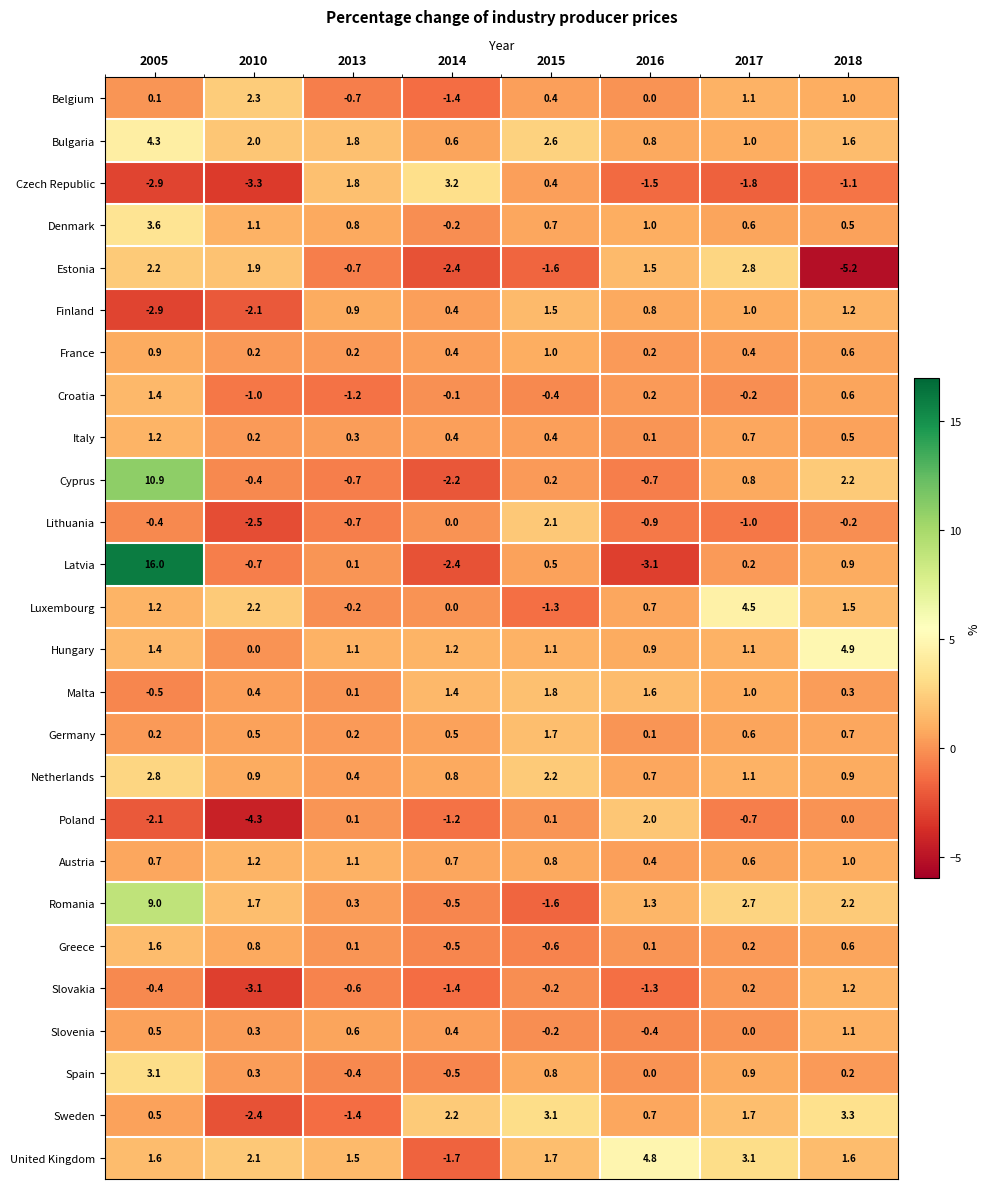

What is the minimum value shown in the chart?

-5.2